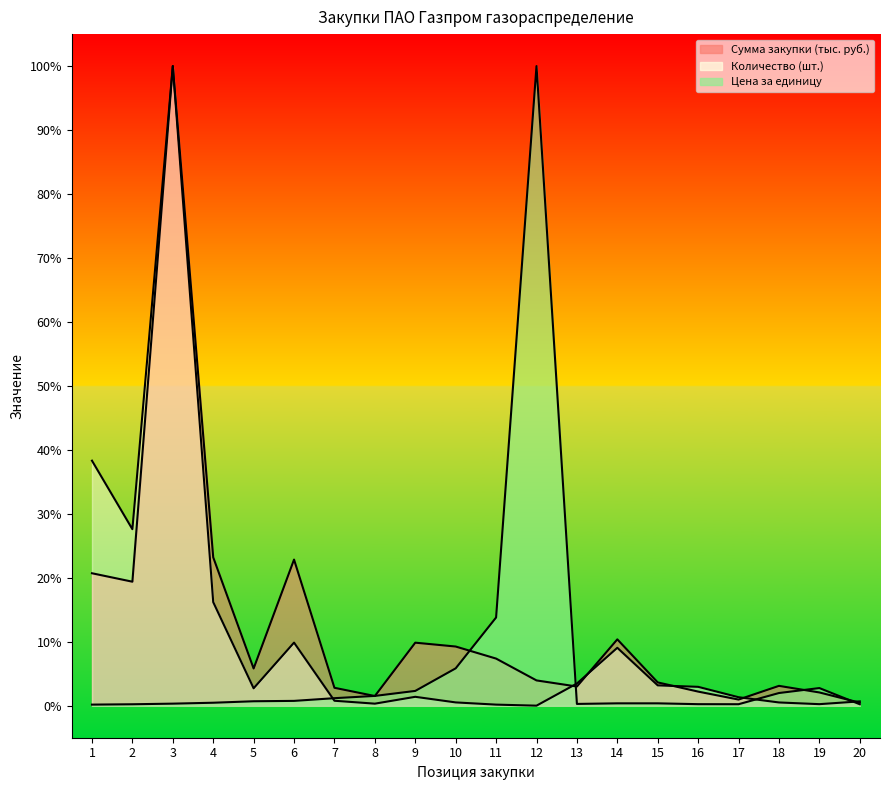

Reading left to right, transcribe all the data shown in this chart.

Сумма закупки (тыс. руб.): 1=20.7	2=19.4	3=100.0	4=23.2	5=5.8	6=22.8	7=2.8	8=1.5	9=9.9	10=9.3	11=7.4	12=4.0	13=3.0	14=10.4	15=3.6	16=2.2	17=1.0	18=3.1	19=2.1	20=0.5
Цена за единицу: 1=0.2	2=0.2	3=0.3	4=0.5	5=0.7	6=0.8	7=1.2	8=1.5	9=2.3	10=5.8	11=13.8	12=100.0	13=0.3	14=0.4	15=0.4	16=0.2	17=0.2	18=2.0	19=2.8	20=0.2
Количество (шт.): 1=38.3	2=27.6	3=100.0	4=16.2	5=2.7	6=9.9	7=0.8	8=0.3	9=1.4	10=0.5	11=0.2	12=0.0	13=3.5	14=9.1	15=3.2	16=3.0	17=1.3	18=0.5	19=0.2	20=0.7